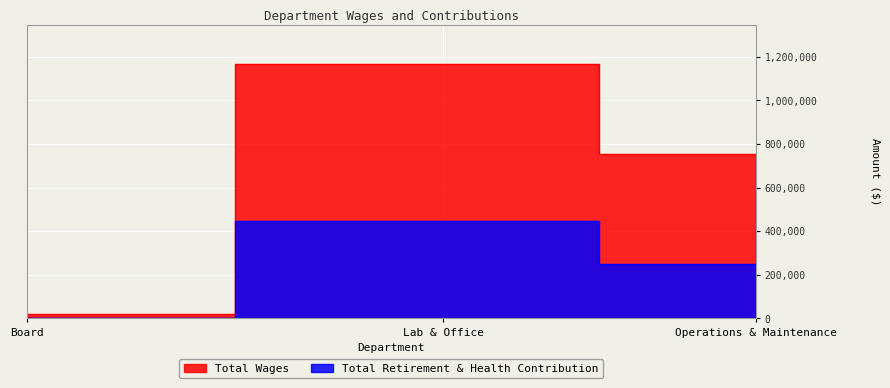

What is the total value across all series at Board?

20253